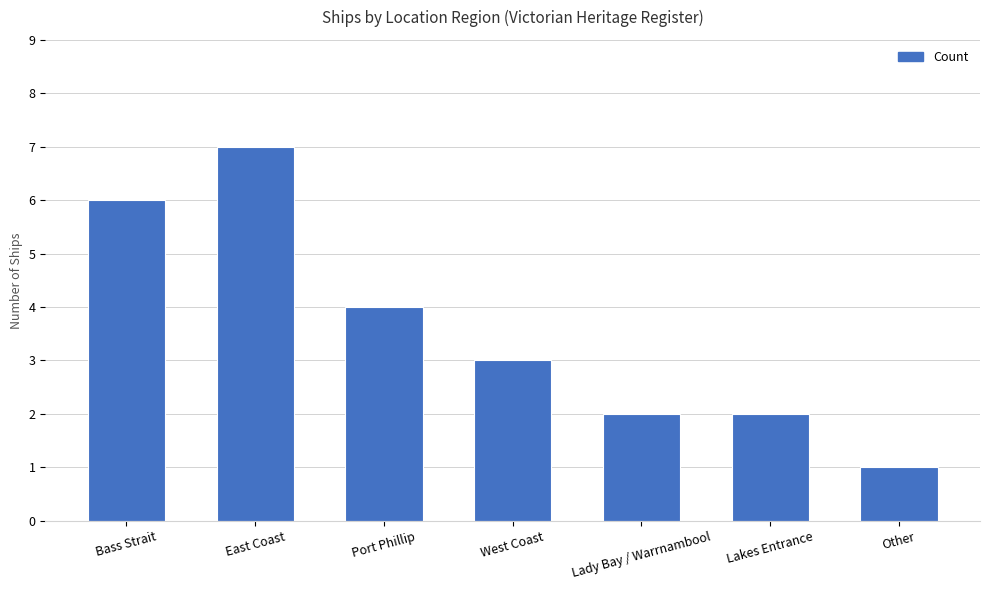

Reading left to right, list all the values displayed in this chart.

6	7	4	3	2	2	1